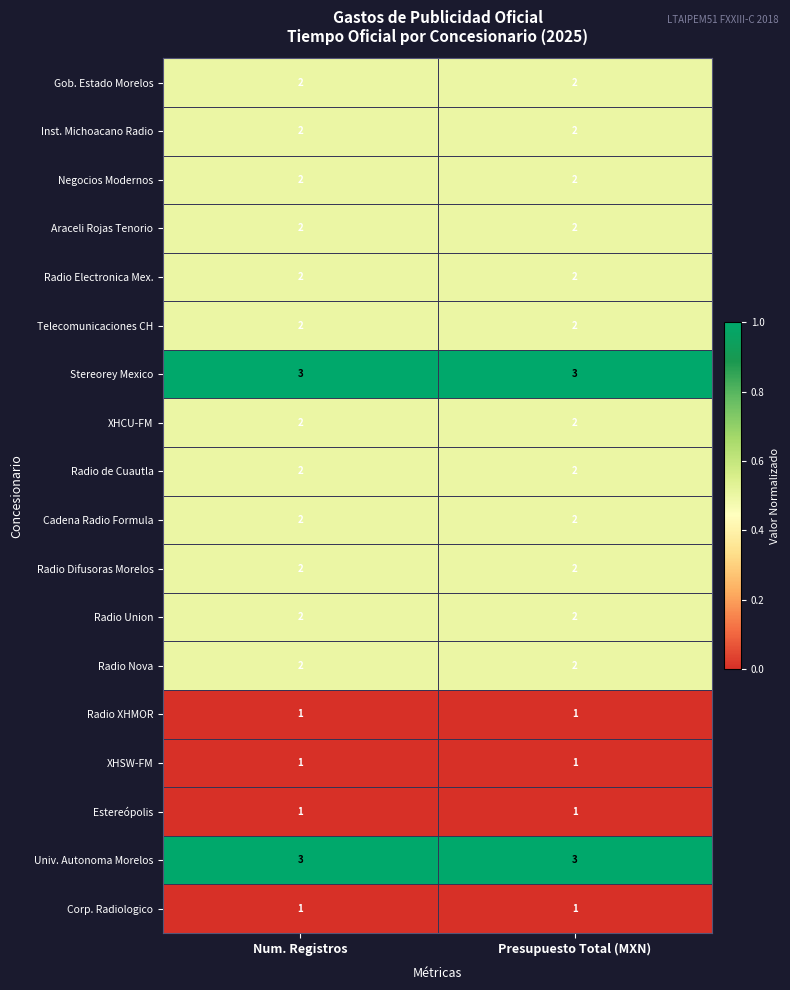

What is the maximum value shown in the chart?

3